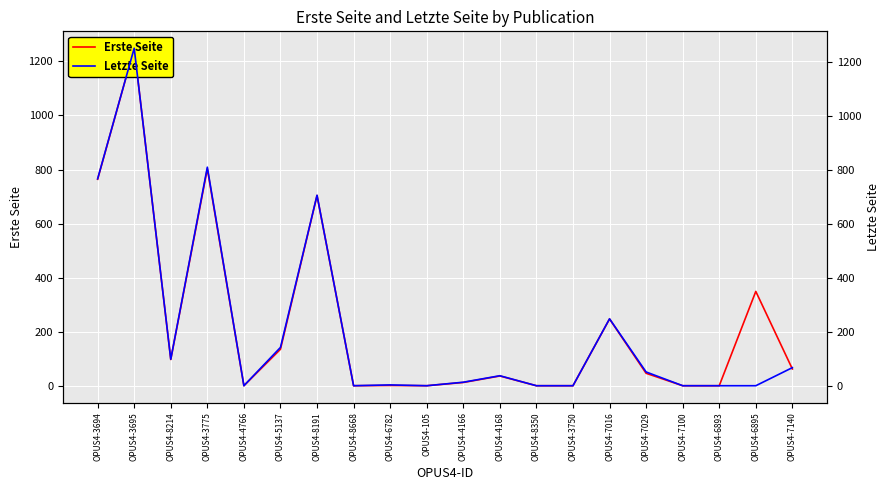

What is the greatest value displayed?

1251